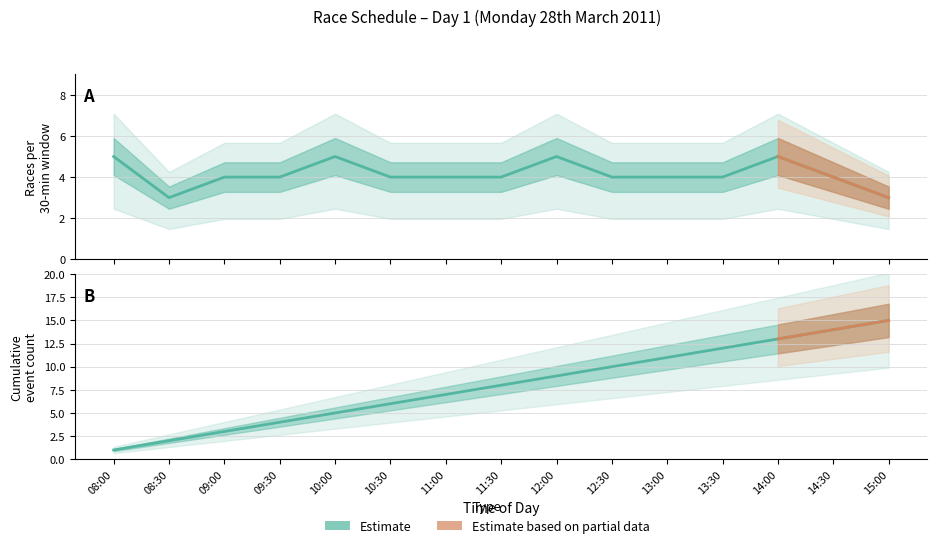

Which series has the largest range (max minus min)?

Cumulative event count